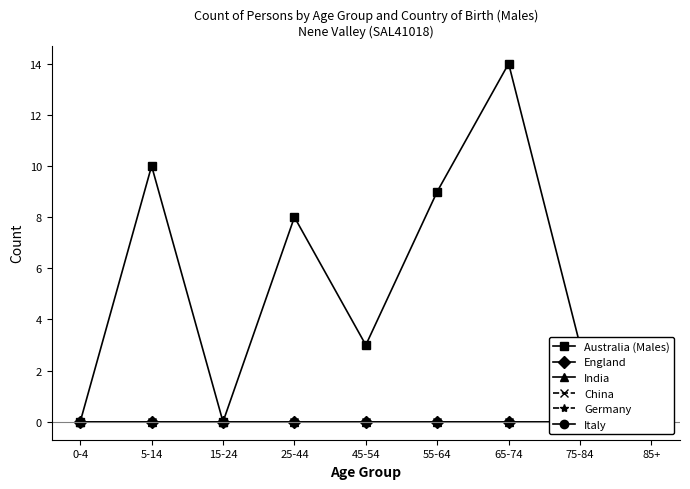

Where is Australia (Males) nearest to the value 7?

25-44